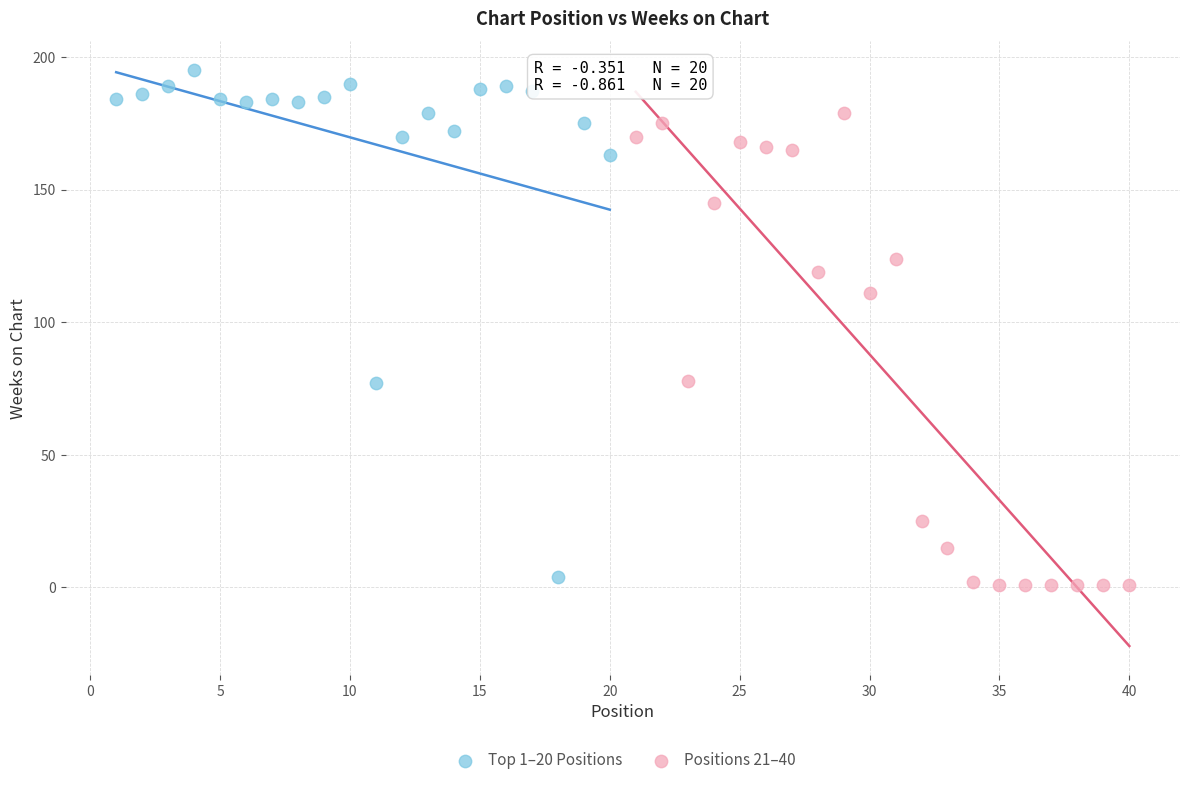

Which series reaches the maximum Y coordinate?

Top 1–20 Positions